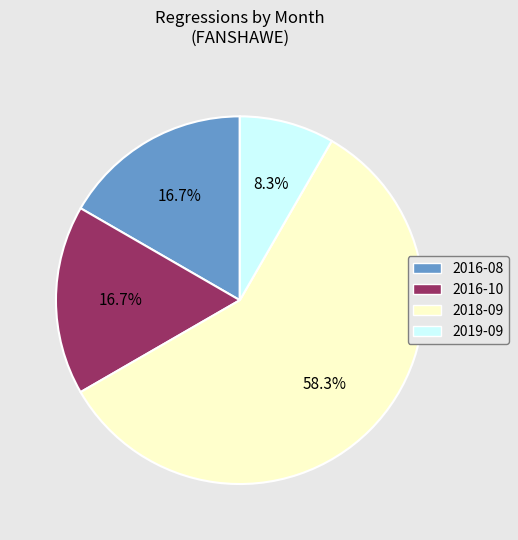

What percentage do 2016-08 and 2018-09 together represent?

75.0%